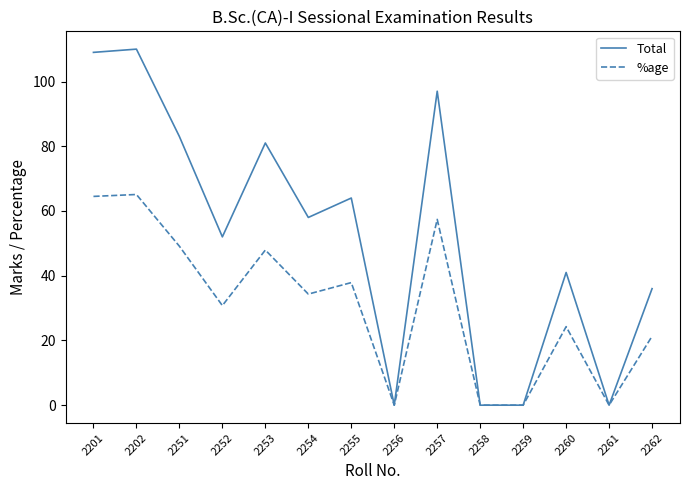

What is the maximum value for Total?

110.0